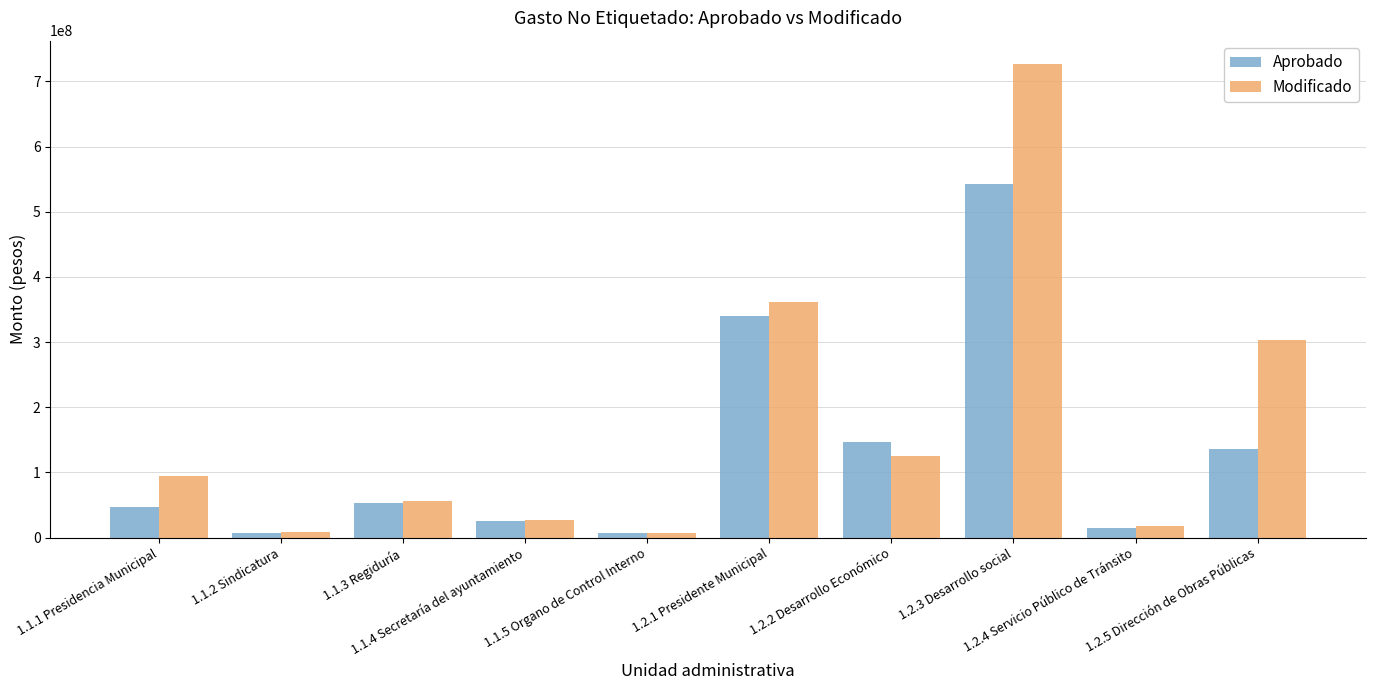

What is the greatest value displayed?

726098405.8